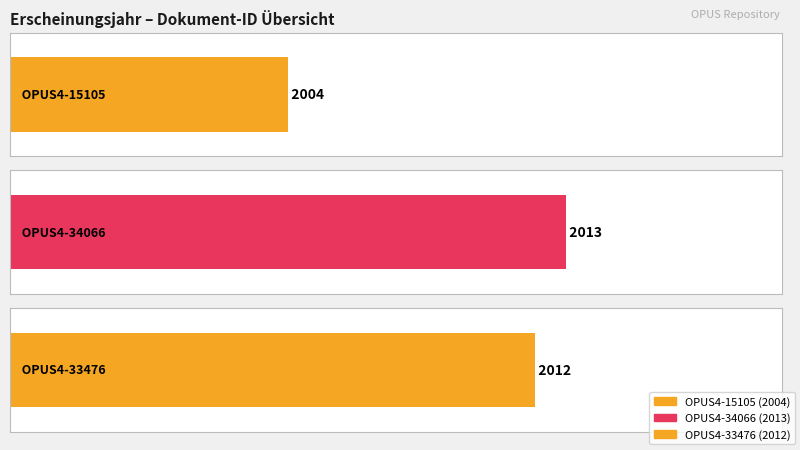

At which label is the value closest to 2008?

OPUS4-15105